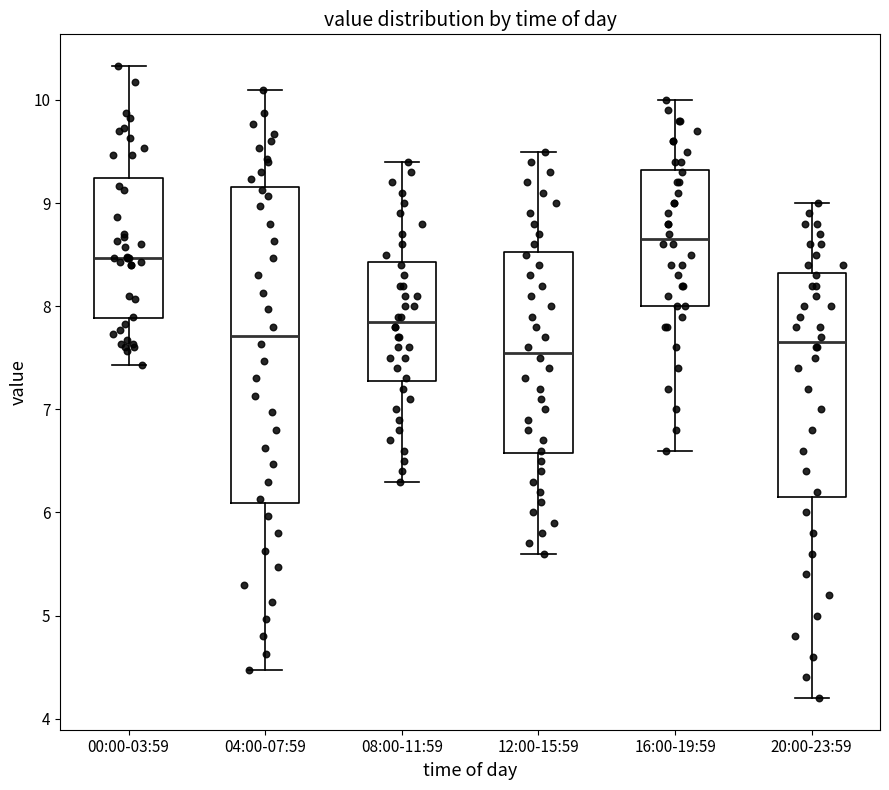

Which box is the tallest, from its lower edge to its upper edge?

04:00-07:59